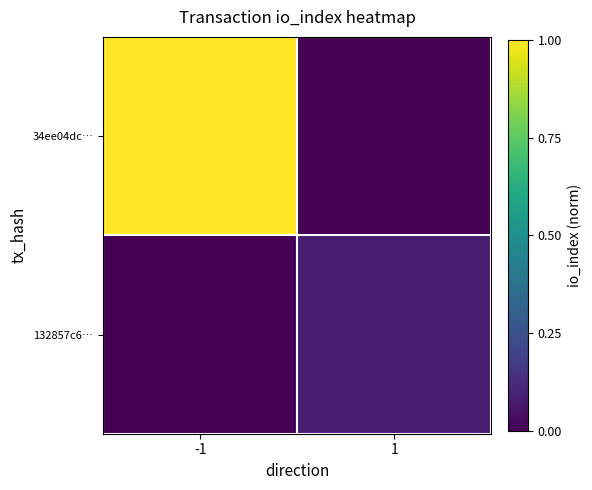

Count the number of categories in the chart.

2